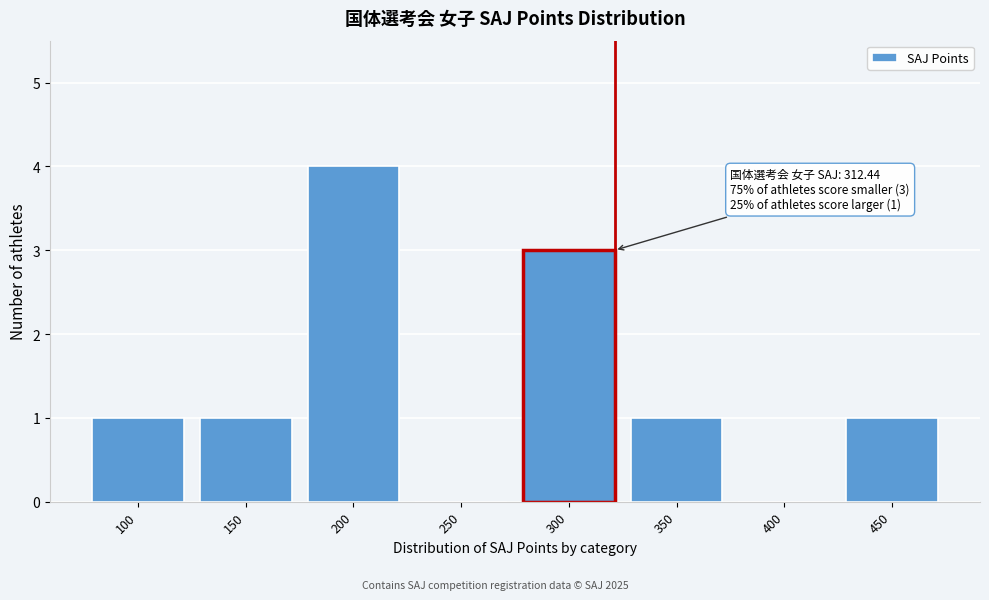

Reading left to right, transcribe all the data shown in this chart.

100=1	150=1	200=4	250=0	300=3	350=1	400=0	450=1